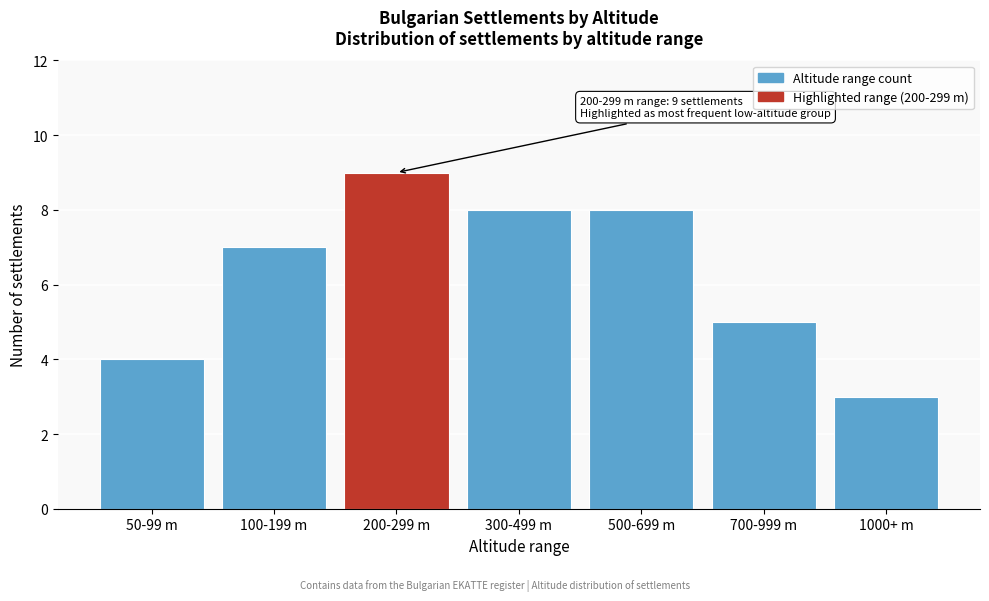

Reading right to left, transcribe all the data shown in this chart.

3	5	8	8	9	7	4